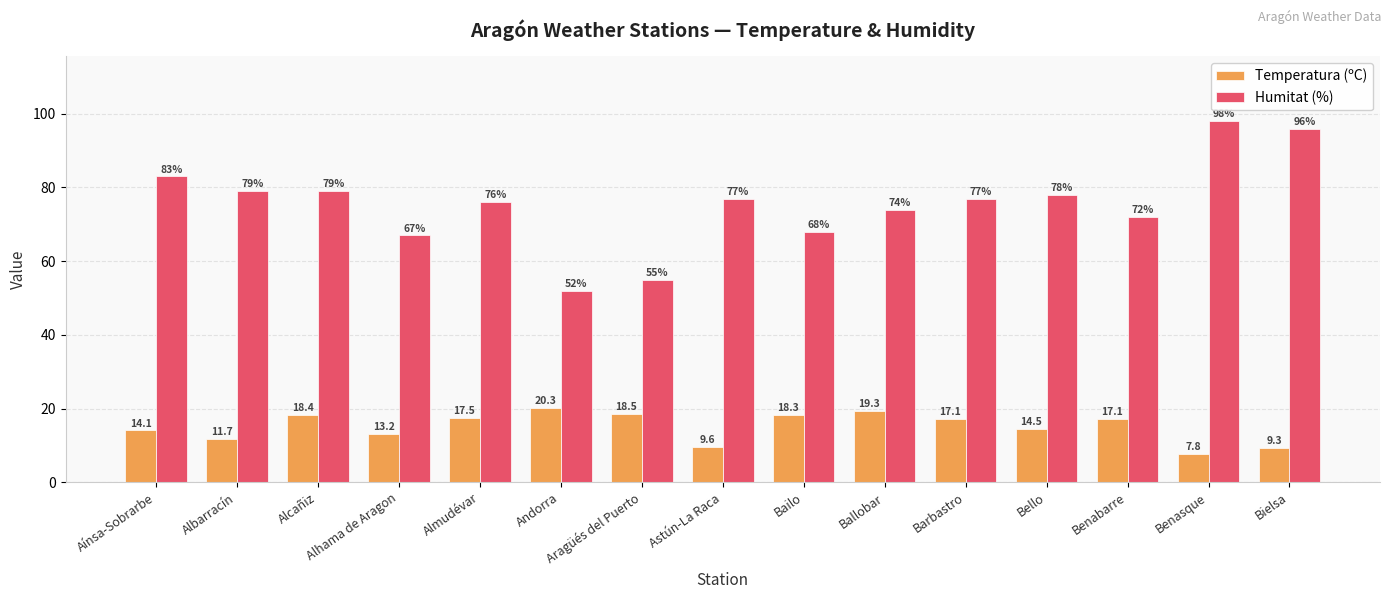

What is the lowest value of the Humitat (%) series?

52.0